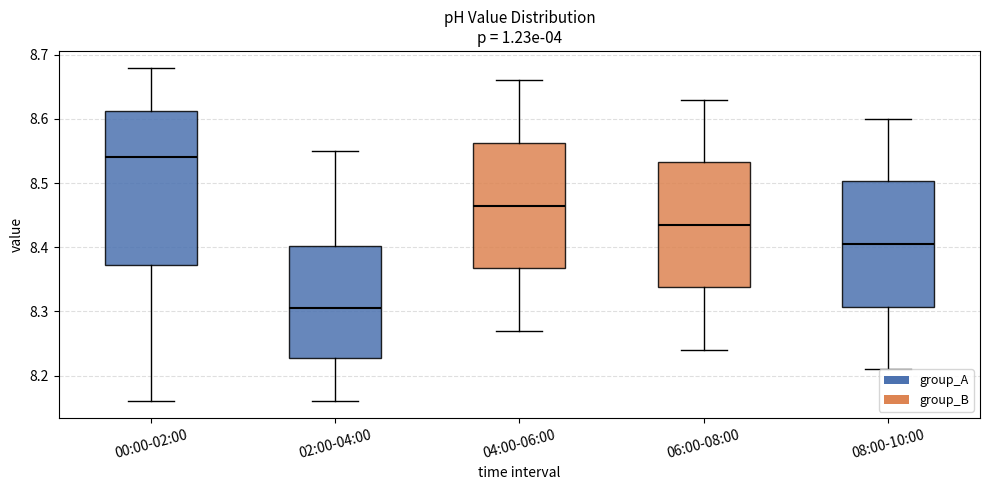

Which box's median line is the lowest?

02:00-04:00